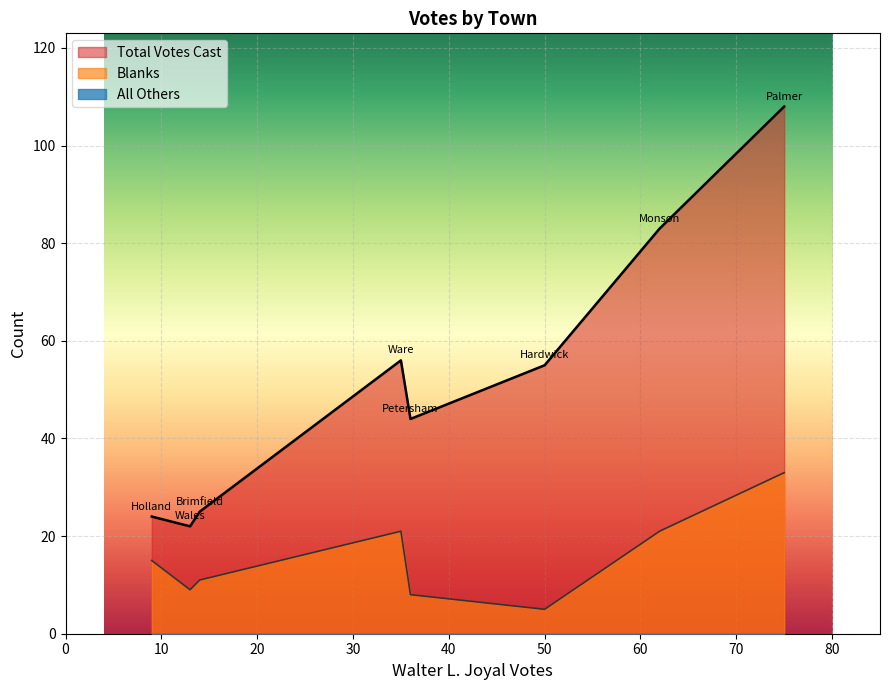

Rank the categories by All Others value from lowest to highest.

Brimfield, Hardwick, Holland, Monson, Palmer, Petersham, Wales, Ware